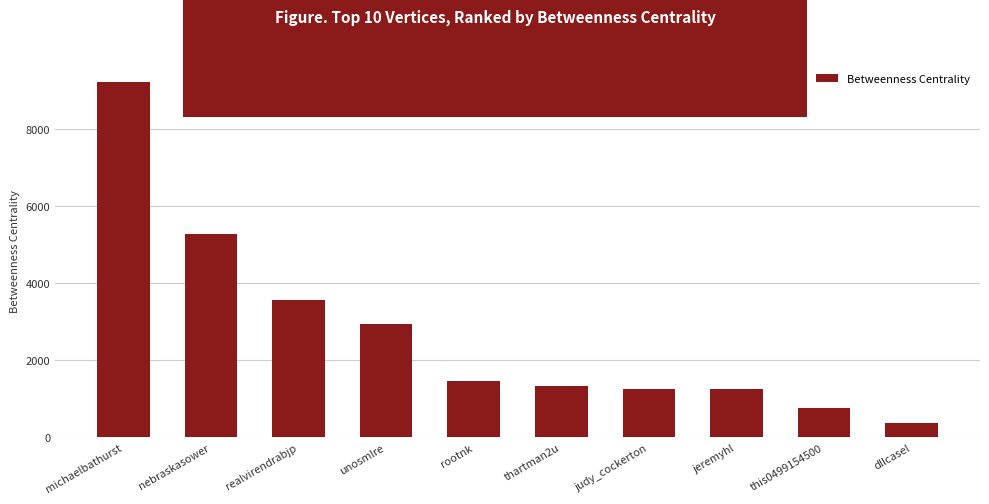

Which label corresponds to the largest value in the chart?

michaelbathurst